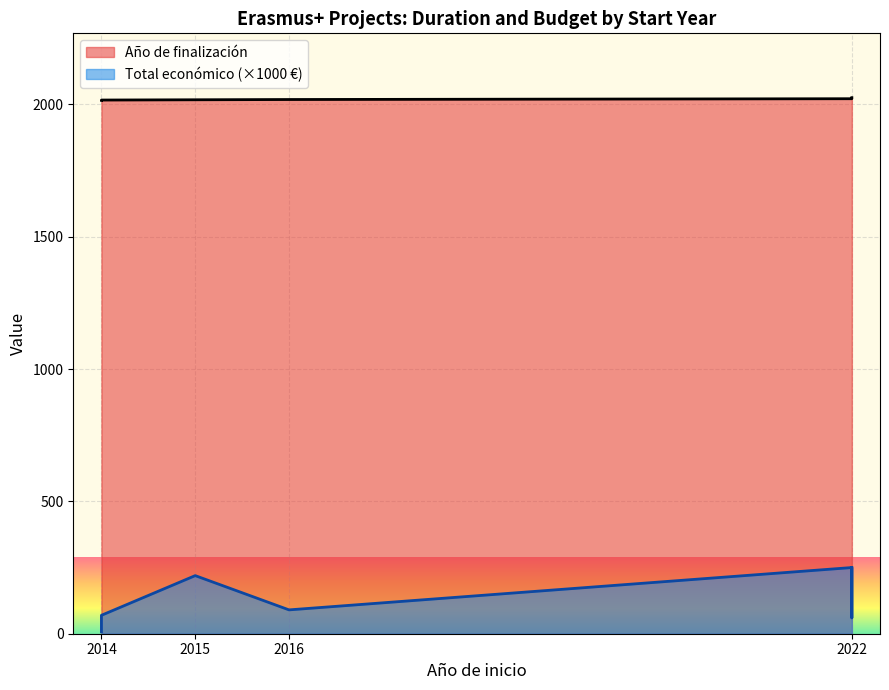

Which series changed the most between 2014 and 2016?

Total económico